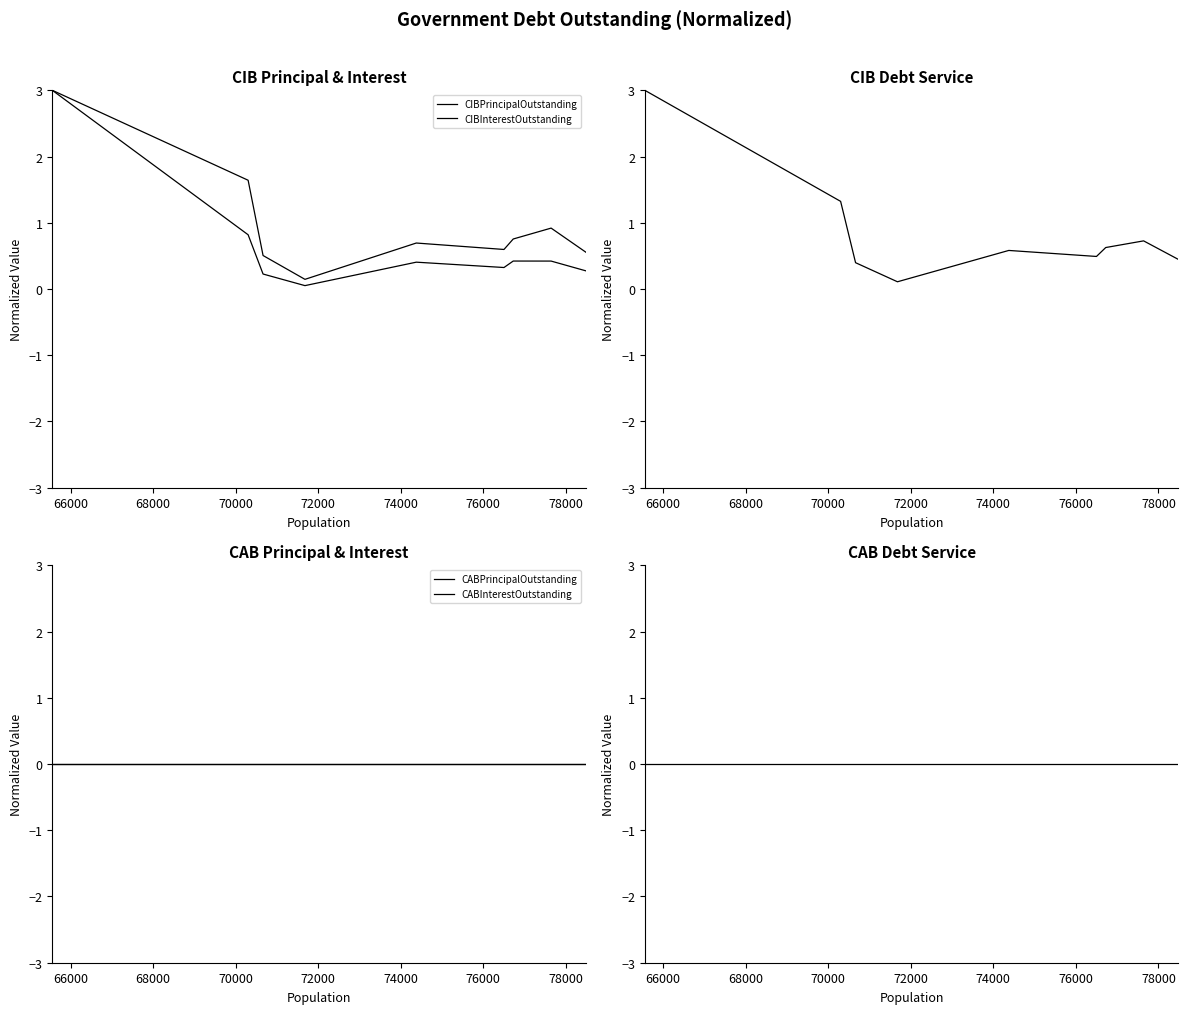

True or false: CIBPrincipalOutstanding and CABPrincipalOutstanding cross at least once.

False